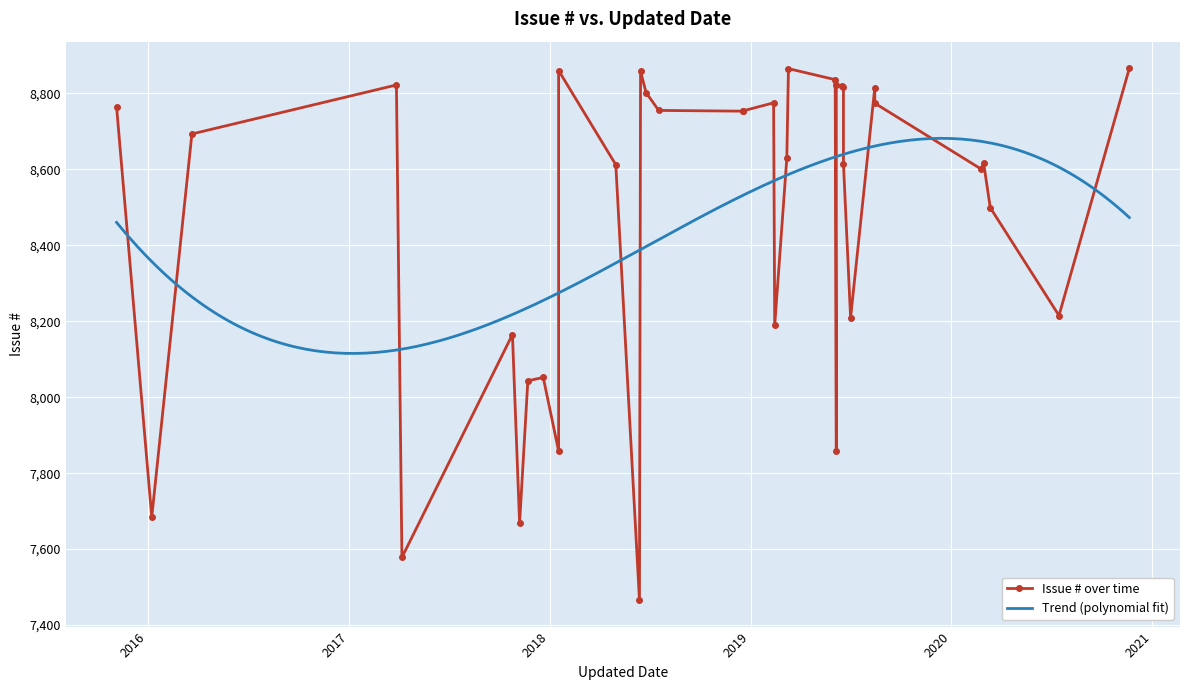

How many categories are shown in the chart?

36